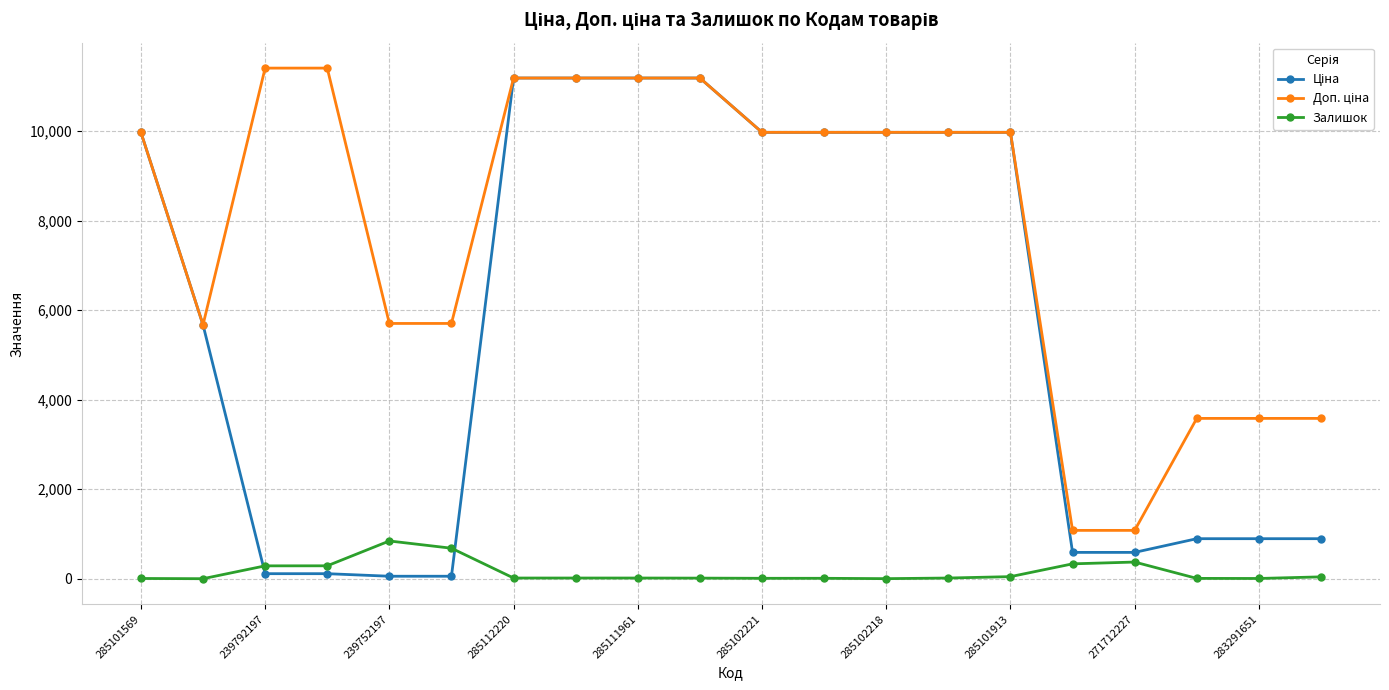

How many values in the Залишок series are below 17?

8